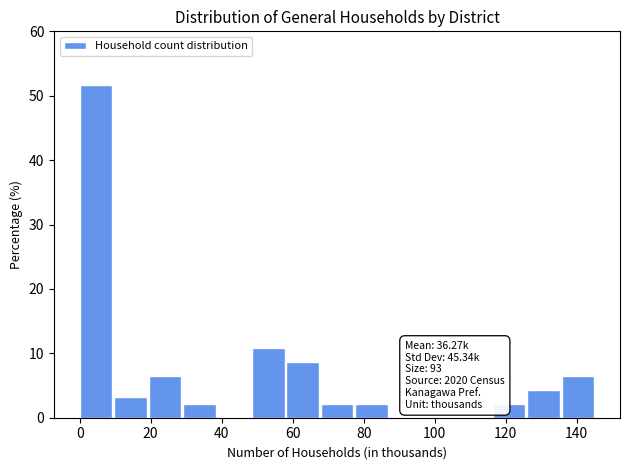

Over which range of the x-axis is the bar tallest?

0 to 10